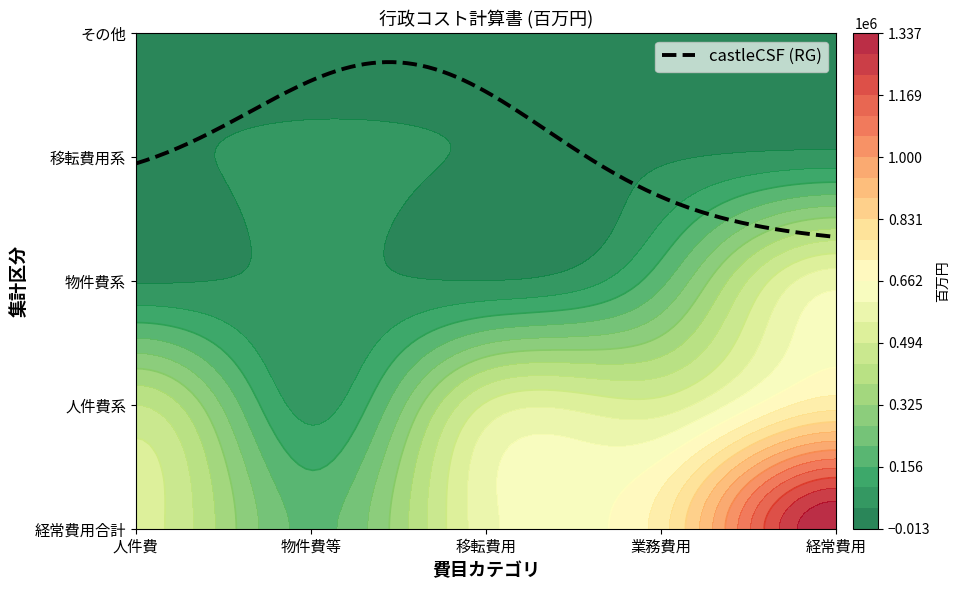

What is the difference between the 人件費 values at 2 and 0?

478109